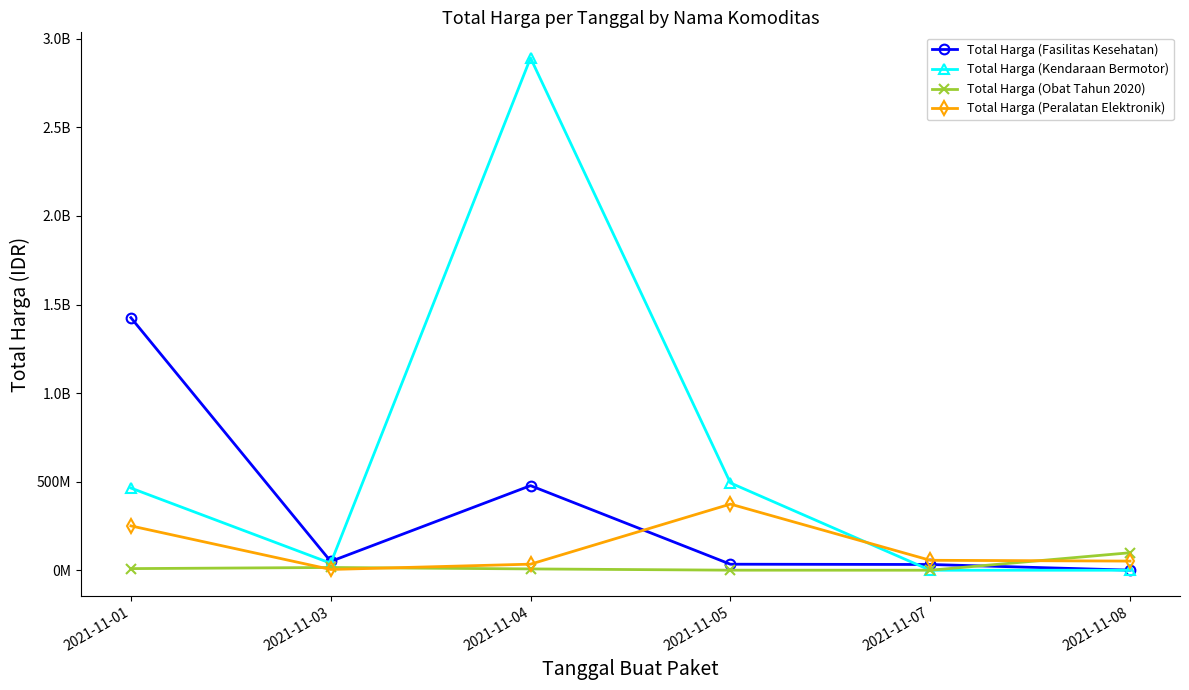

What is the value of the Total Harga (Peralatan Elektronik) point at the 1st from the left?

250350000